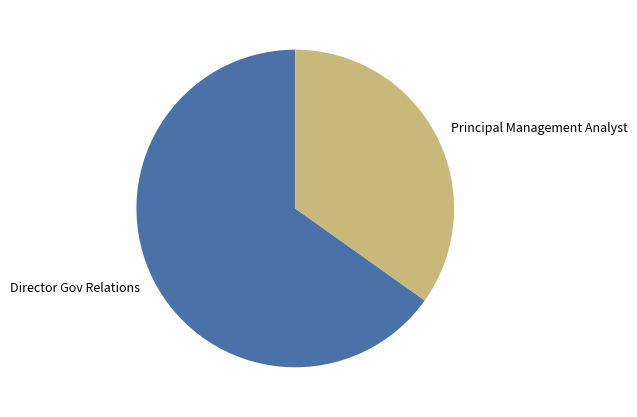

Which slice is the largest?

Director Gov Relations